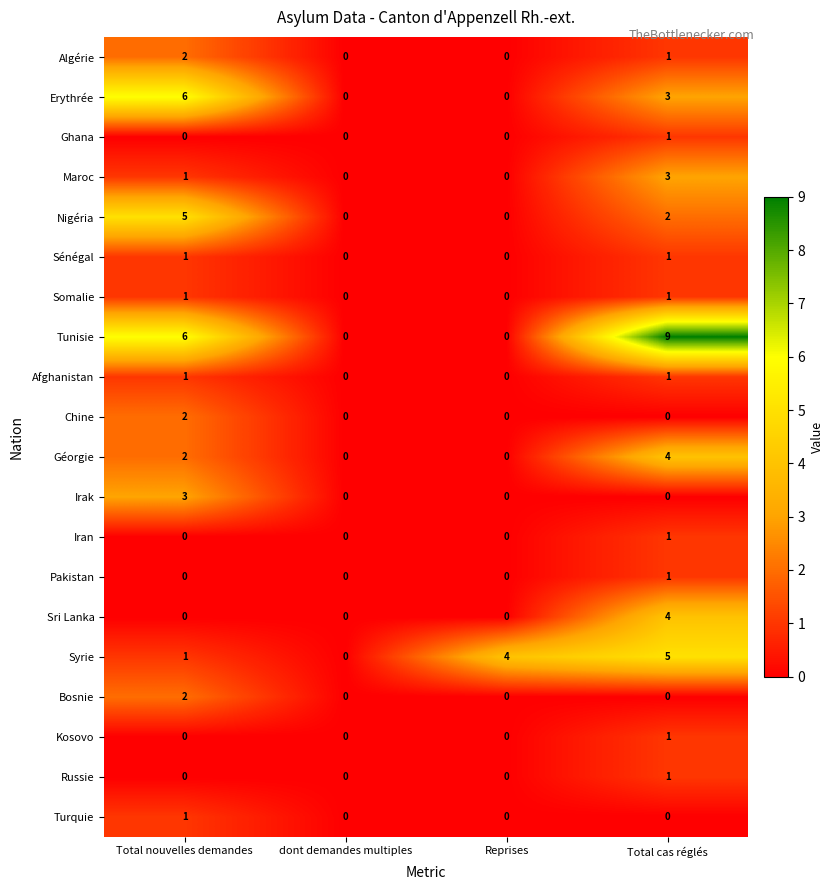

What is the difference between the highest and lowest values at Total cas réglés?

9